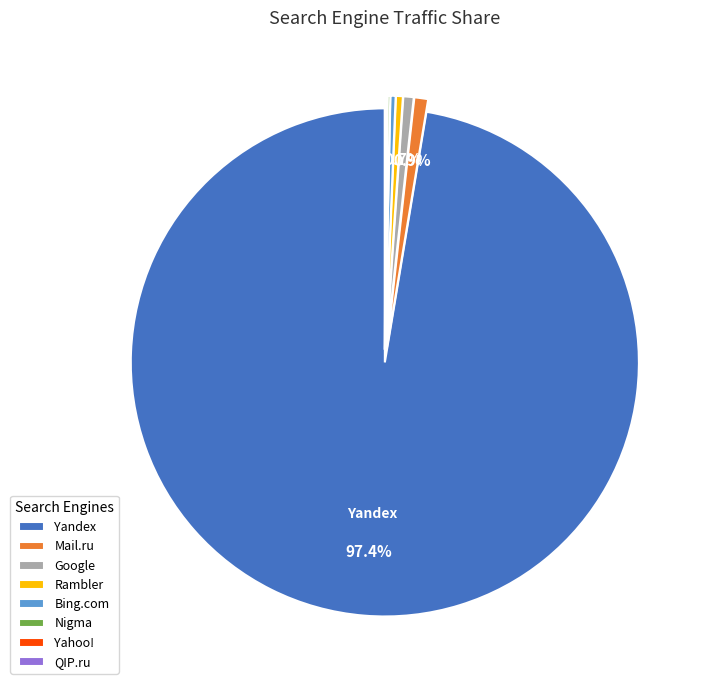

To the nearest percent, what is the difference between the largest and smallest slice percentages?

97%